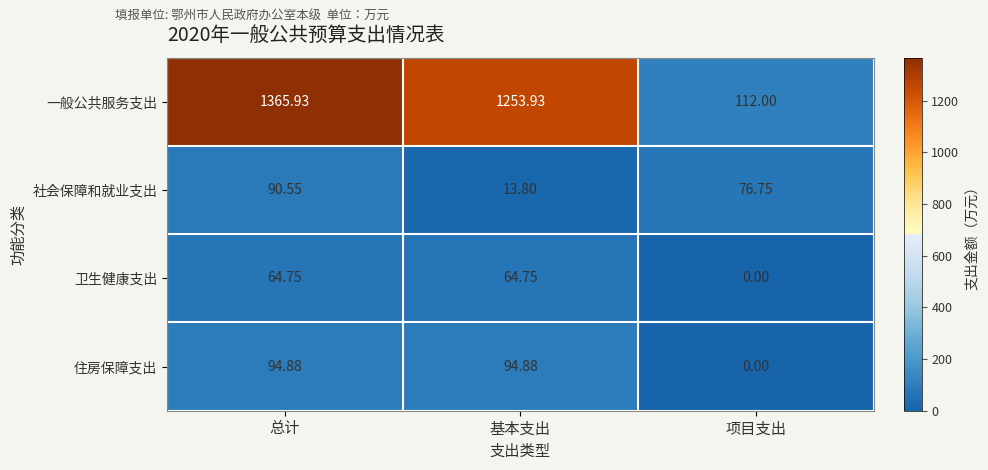

Rank the series by their maximum value, from highest to lowest.

一般公共服务支出, 住房保障支出, 社会保障和就业支出, 卫生健康支出